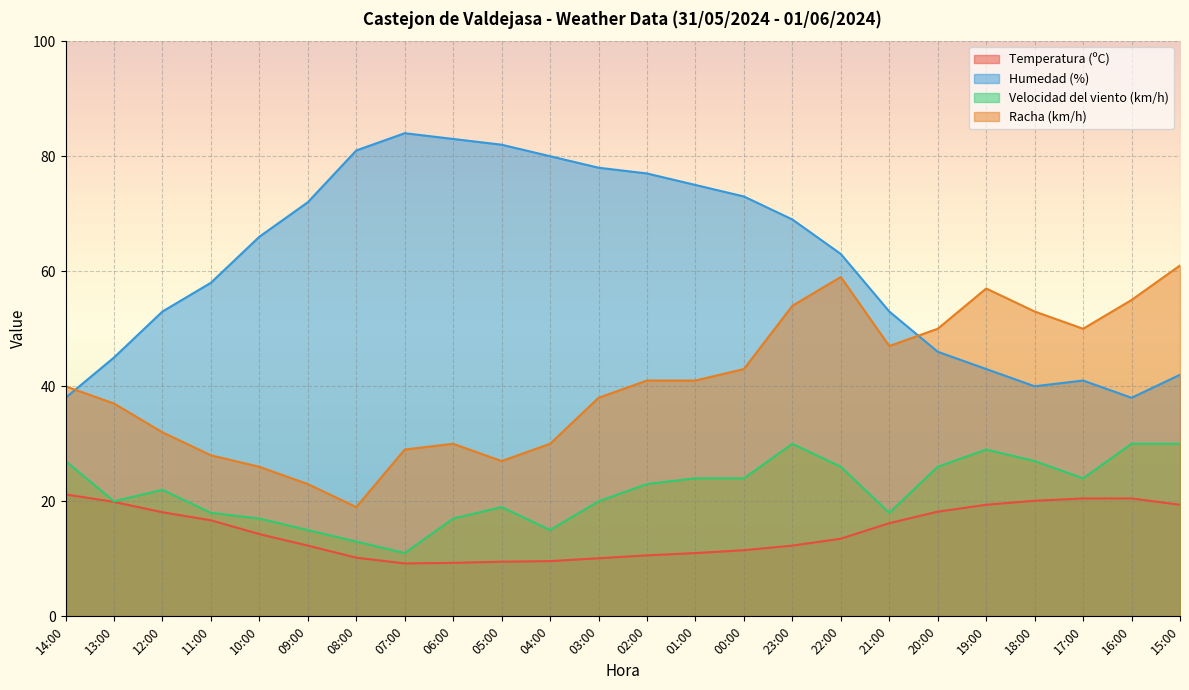

What is the minimum value shown in the chart?

9.2